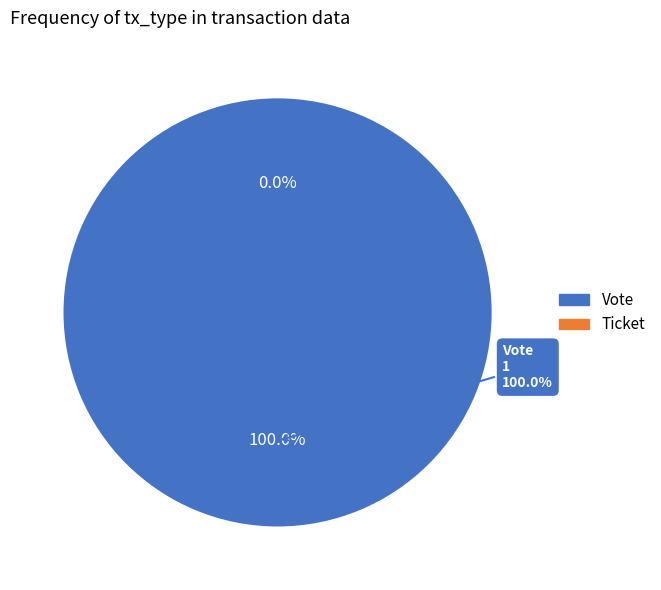

Count the number of slices in the pie.

2